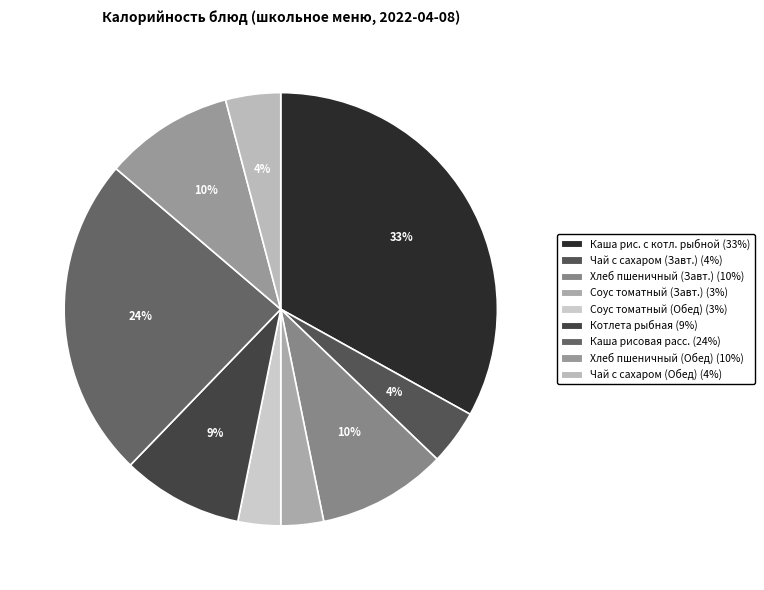

Count the number of slices in the pie.

9